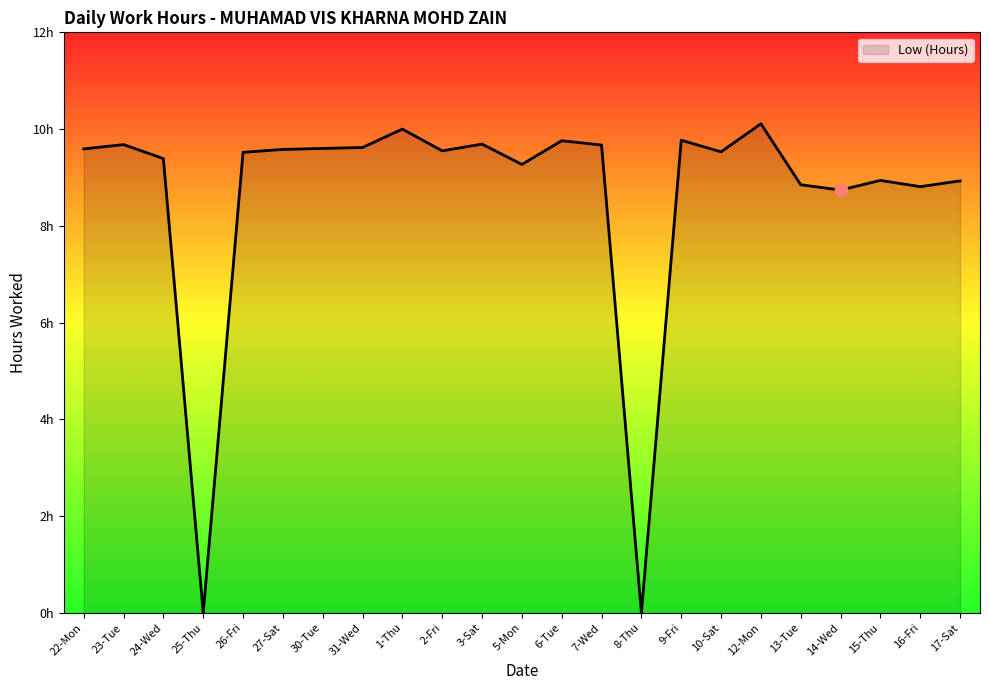

What is the change in value from 23-Tue to 2-Fri?

-0.1